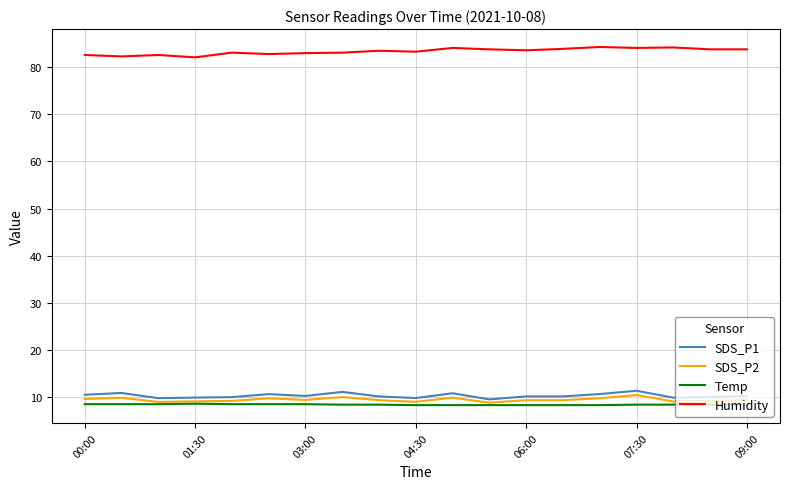

Is this an area chart (filled region under the line)?

No